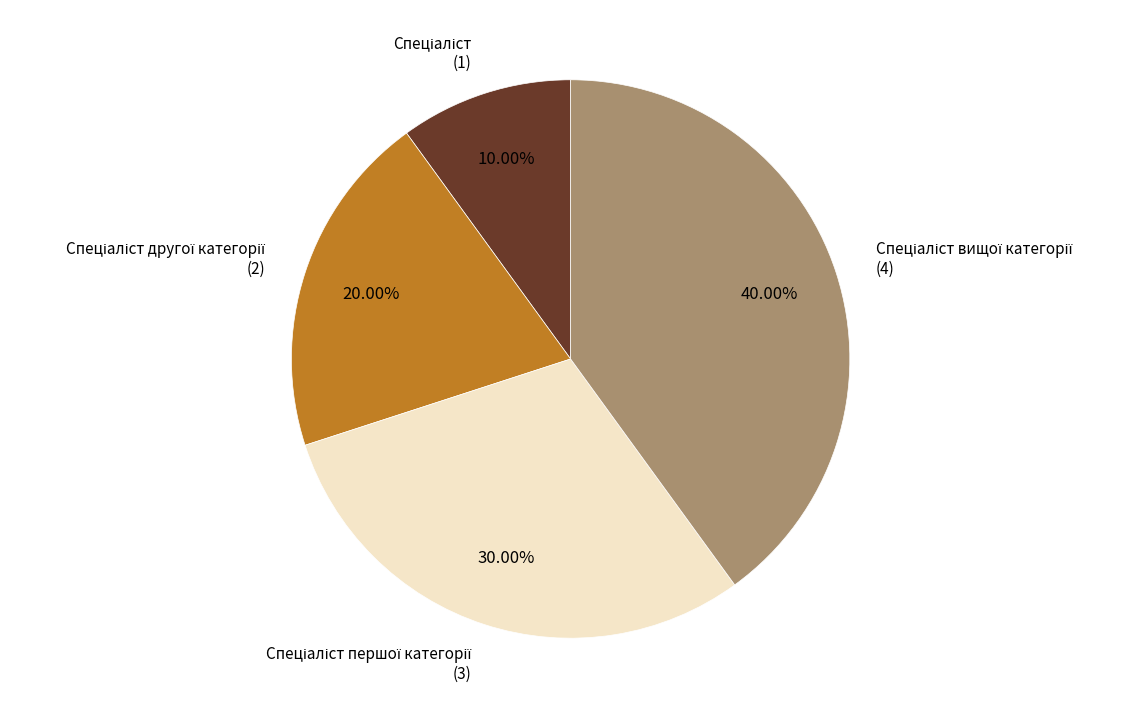

Is there a majority slice in this chart?

No